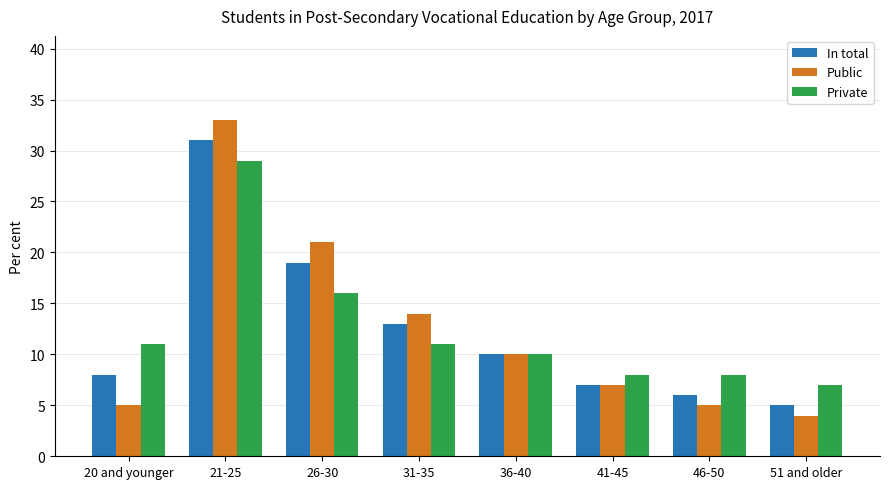

At which category is the sum across all series the highest?

21-25